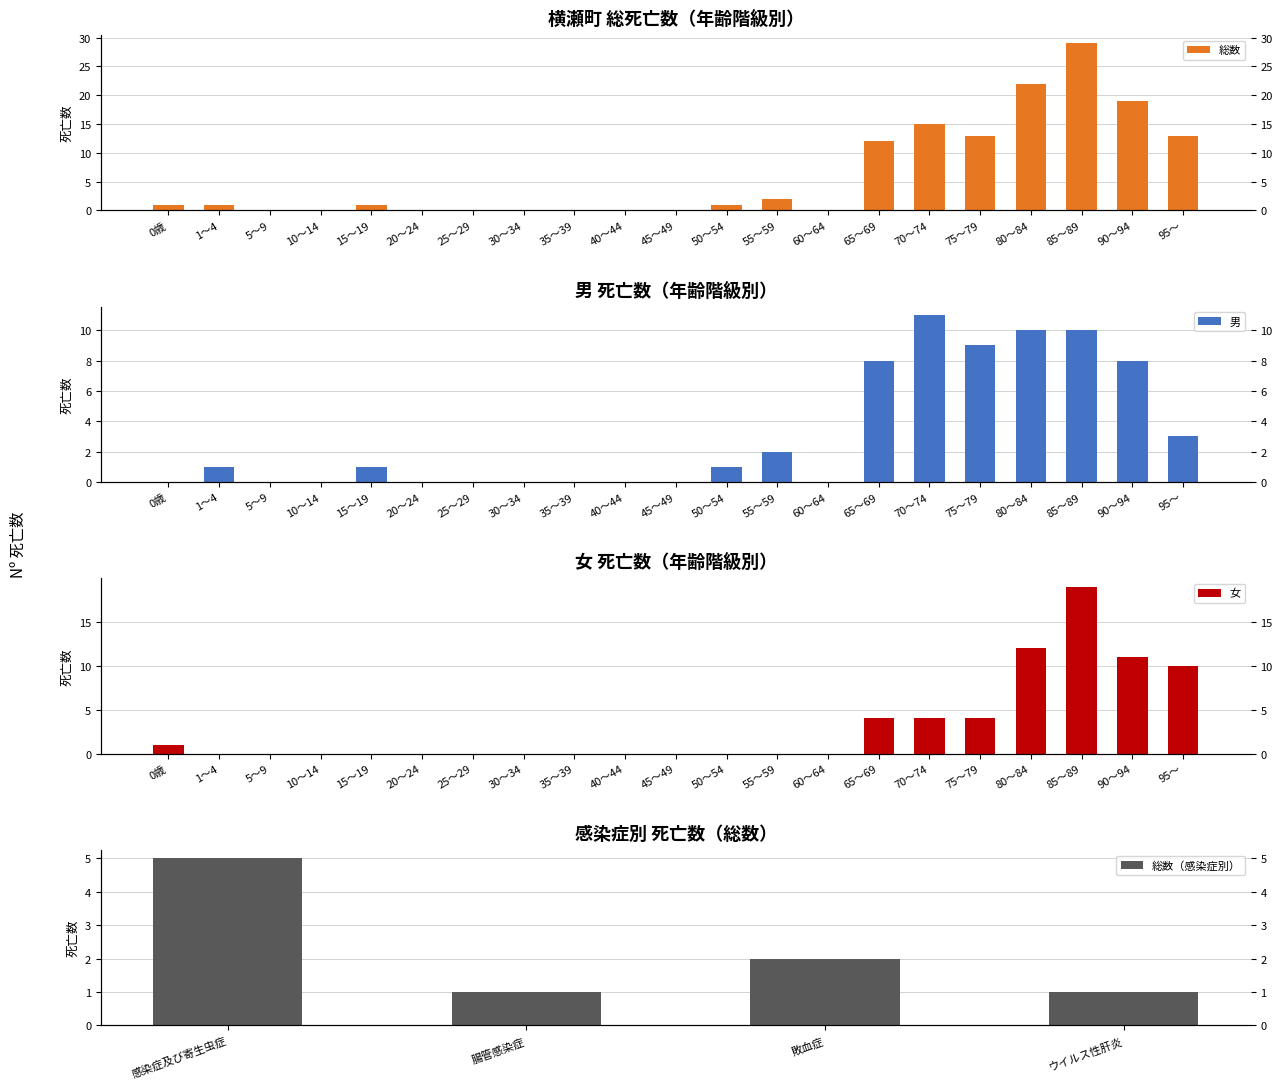

What is the difference between the highest and lowest values at 95～?

10